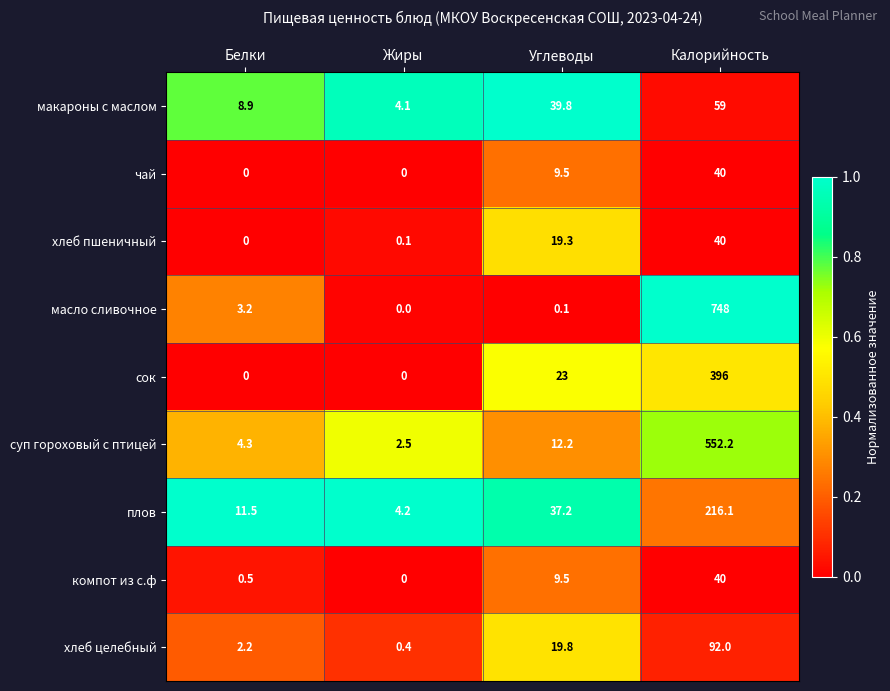

At which category is the sum across all series the highest?

Калорийность